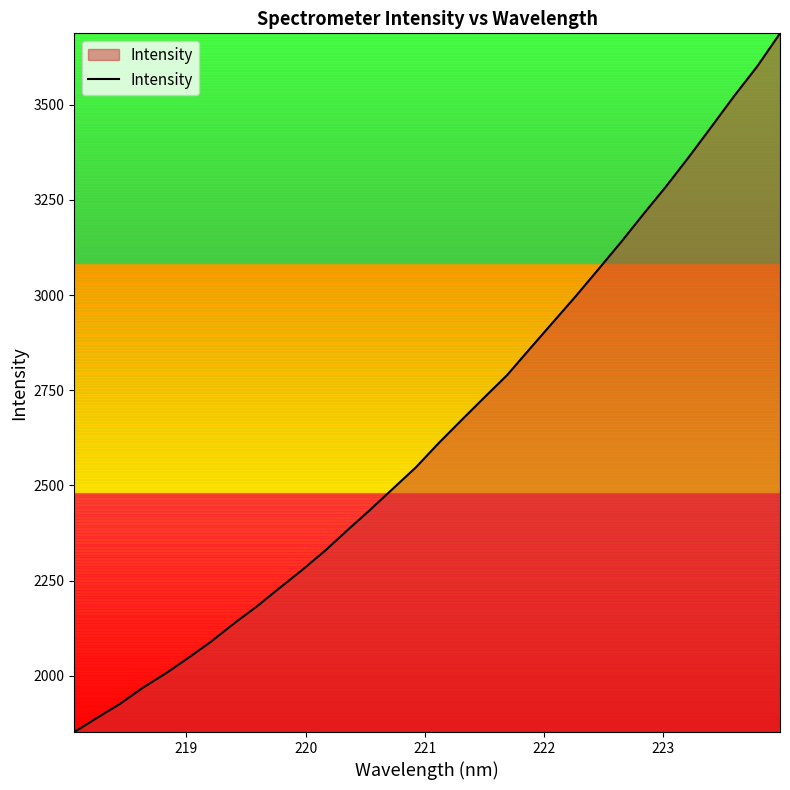

What is the difference between the maximum and minimum values?

1834.4